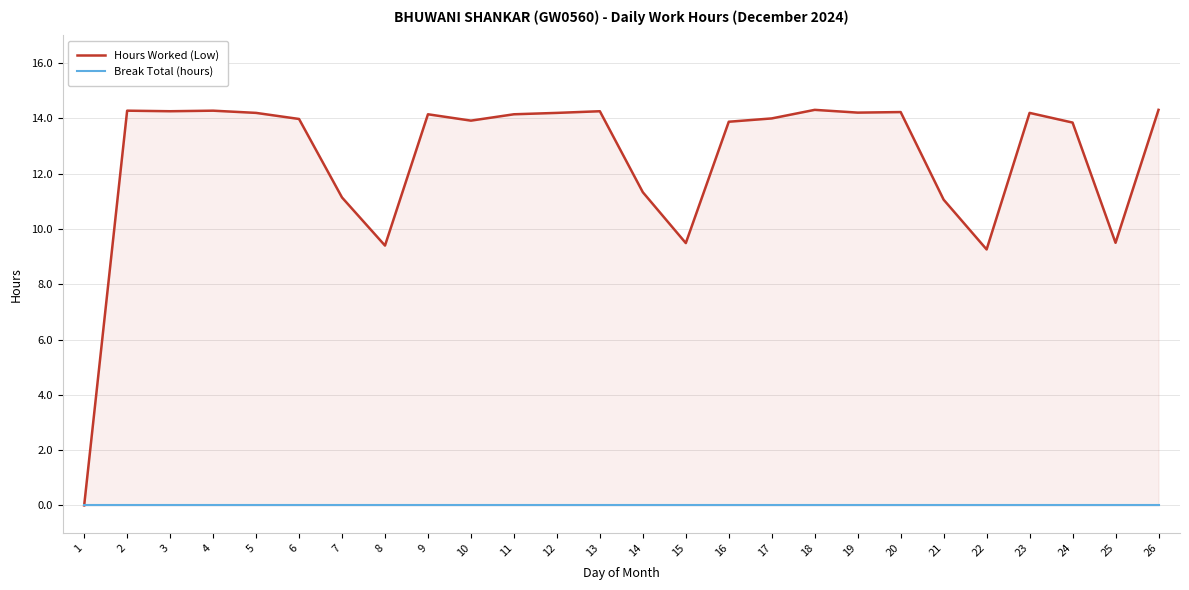

Reading left to right, what are all the values shown in this chart?

Hours Worked (Low): 1=0.0	2=14.3	3=14.3	4=14.3	5=14.2	6=14.0	7=11.1	8=9.4	9=14.2	10=13.9	11=14.2	12=14.2	13=14.3	14=11.3	15=9.5	16=13.9	17=14.0	18=14.3	19=14.2	20=14.2	21=11.1	22=9.3	23=14.2	24=13.8	25=9.5	26=14.3
Break Total (hours): 1=0.0	2=0.0	3=0.0	4=0.0	5=0.0	6=0.0	7=0.0	8=0.0	9=0.0	10=0.0	11=0.0	12=0.0	13=0.0	14=0.0	15=0.0	16=0.0	17=0.0	18=0.0	19=0.0	20=0.0	21=0.0	22=0.0	23=0.0	24=0.0	25=0.0	26=0.0